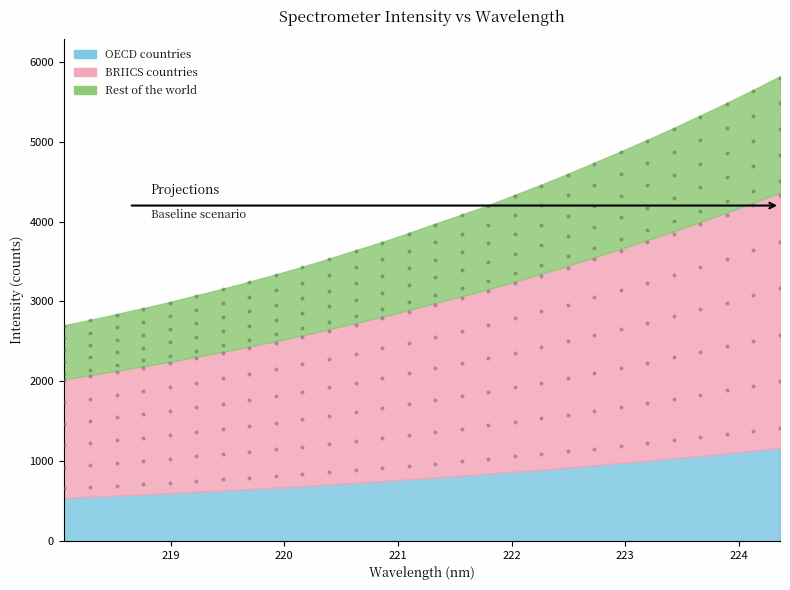

Which has a higher value, 15 or 25?

25